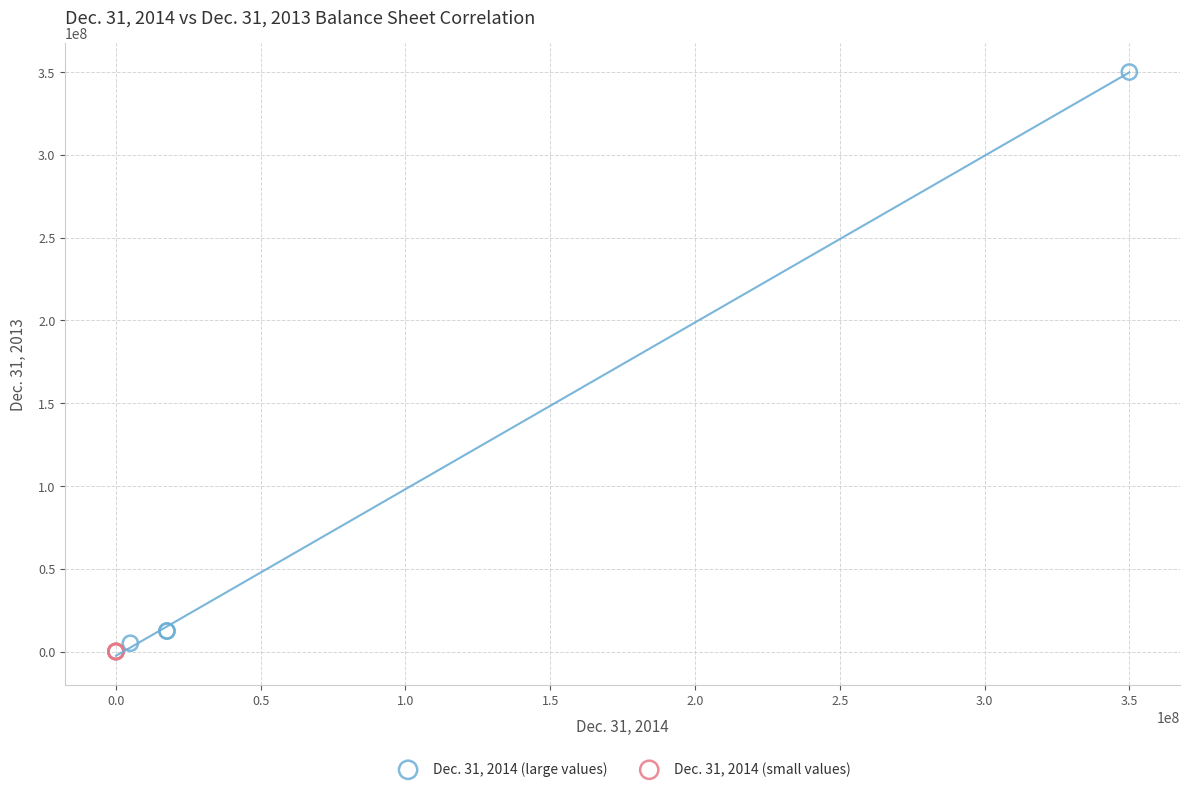

Which series contains the highest Y value?

Dec. 31, 2014 (large values)